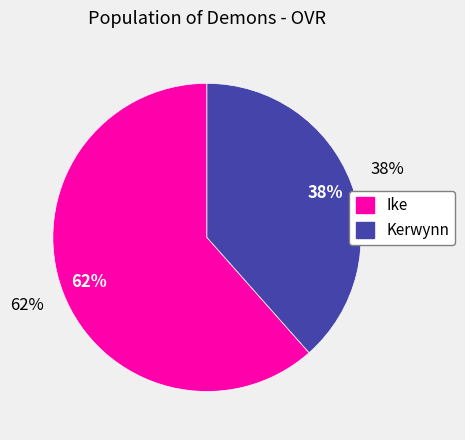

To the nearest percent, what portion does Ike represent?

62%